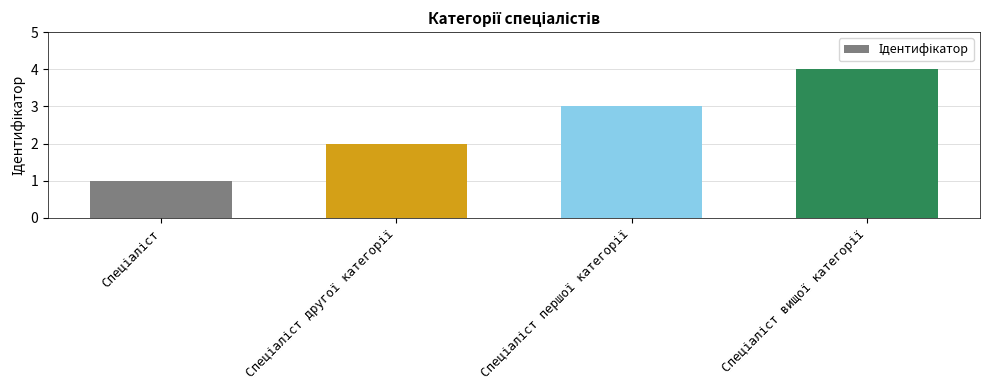

What is the maximum value shown in the chart?

4